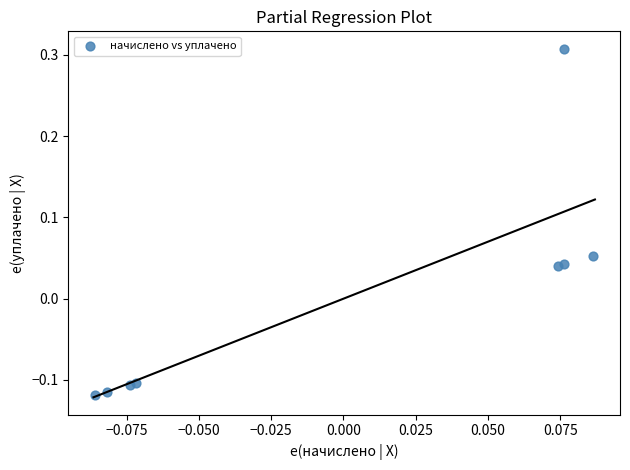

What is the range of Y values (max minus min)?

0.4